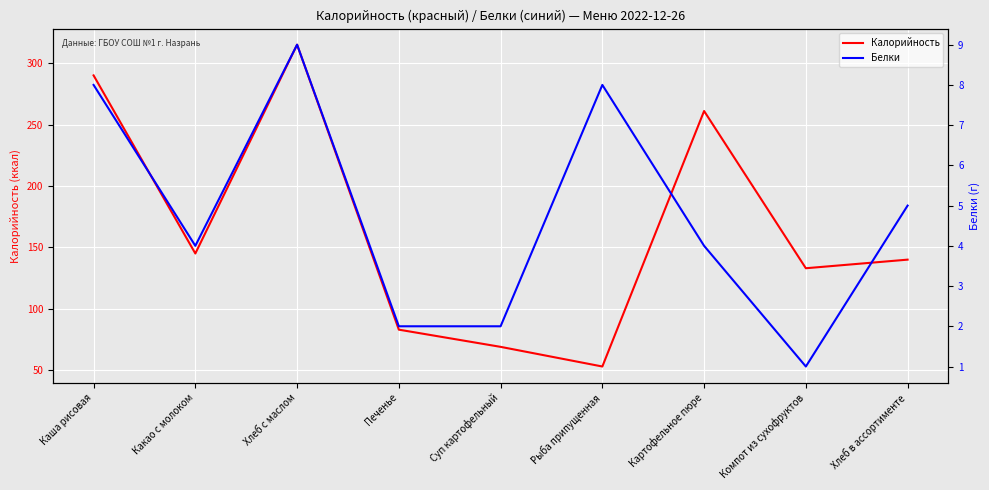

Which series has the largest range (max minus min)?

Калорийность